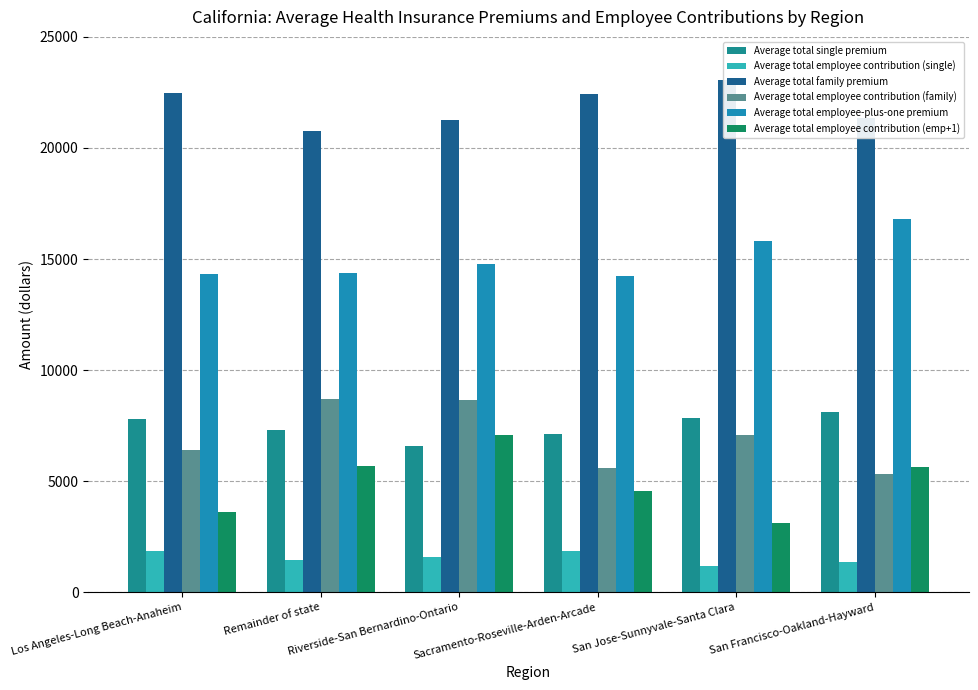

Which series has the largest range (max minus min)?

Average total employee contribution (emp+1)